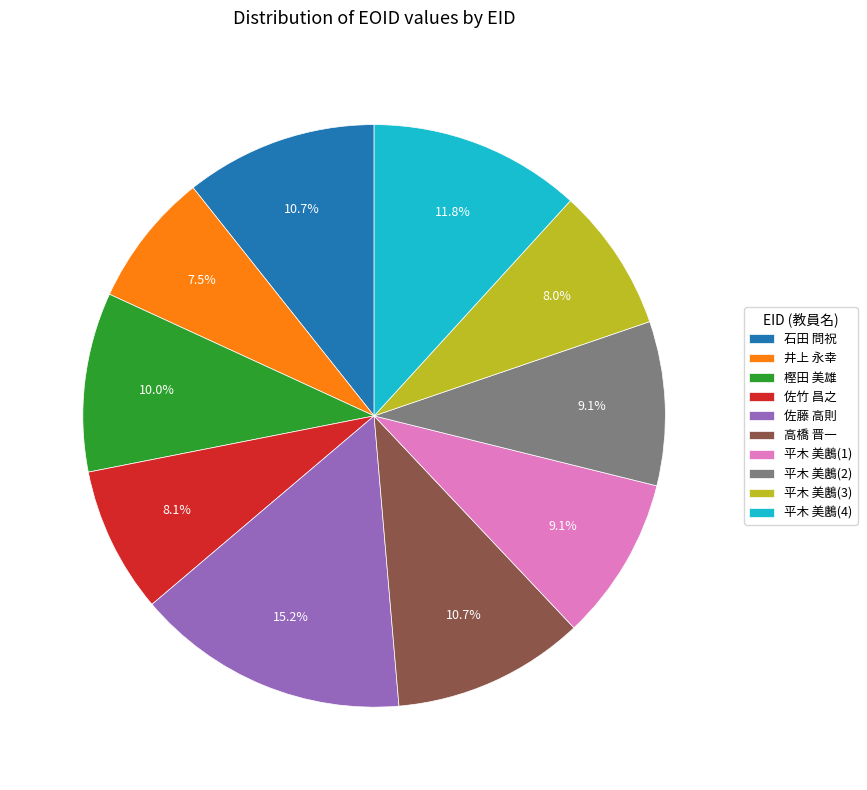

How many slices are in this pie chart?

10